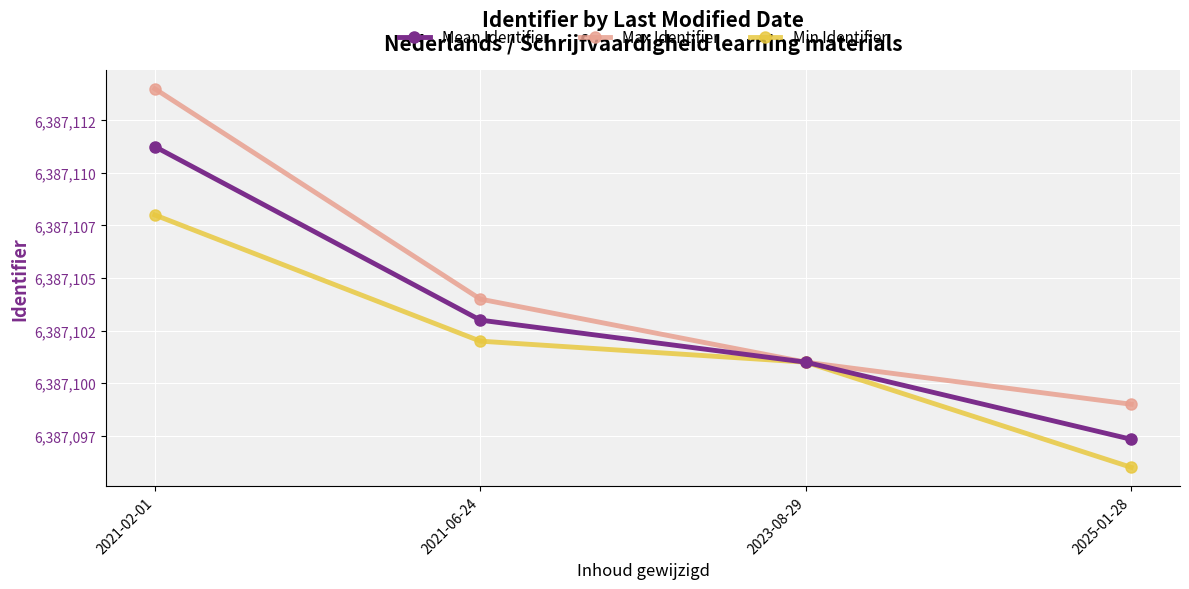

What is the difference between the Mean Identifier values at 2025-01-28 and 2023-08-29?

3.7